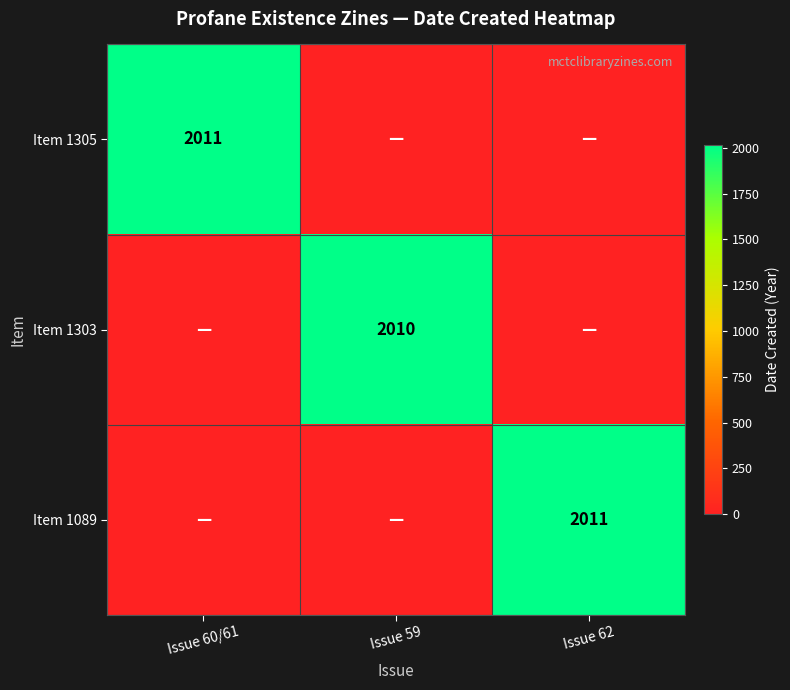

Which label corresponds to the smallest value in the chart?

Issue 59